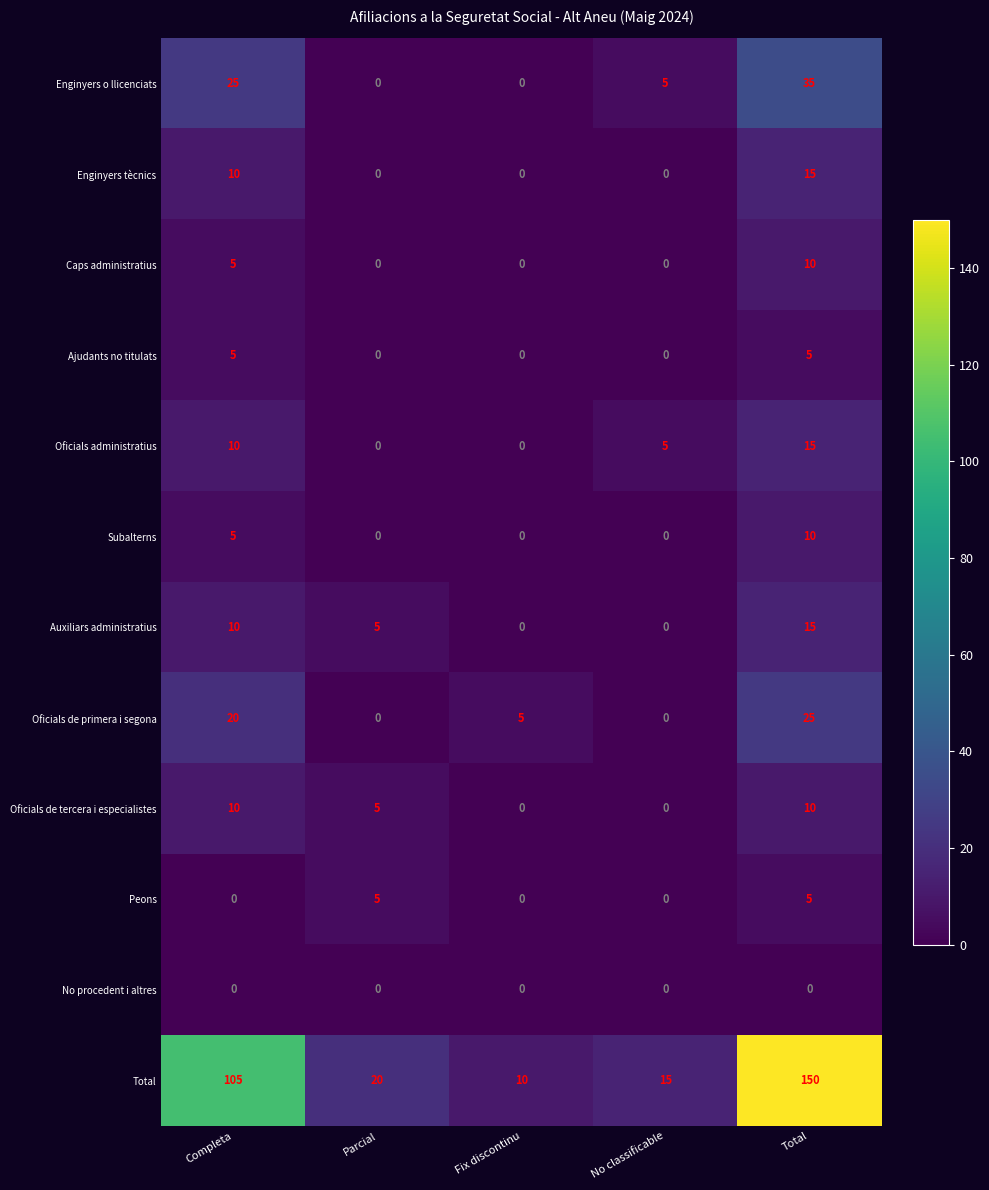

True or false: Ajudants no titulats has a value of 5 at Total.

True